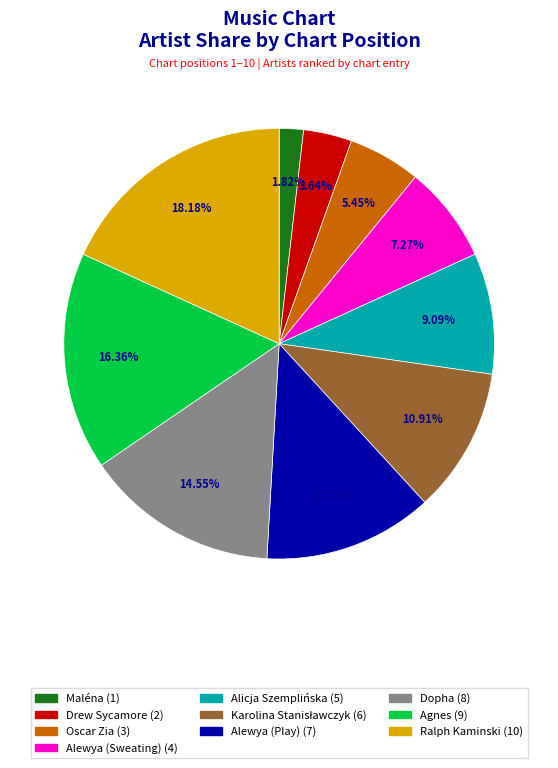

To the nearest percent, what is the combined percentage of Alewya (Sweating) and Maléna?

9%